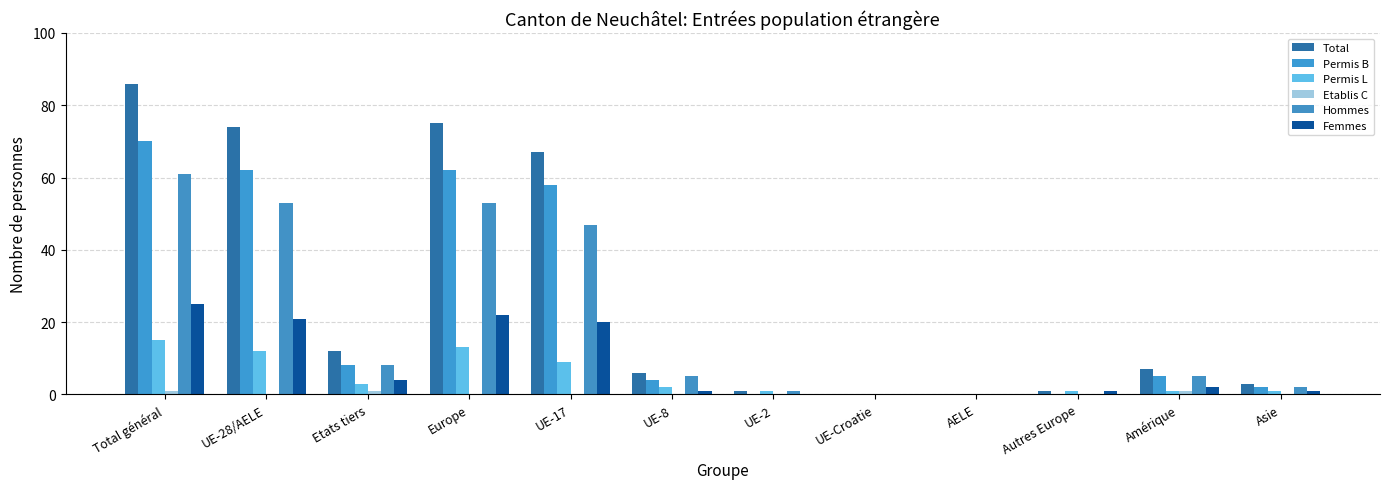

List the labels in order of Permis L value, smallest first.

UE-Croatie, AELE, UE-2, Autres Europe, Amérique, Asie, UE-8, Etats tiers, UE-17, UE-28/AELE, Europe, Total général